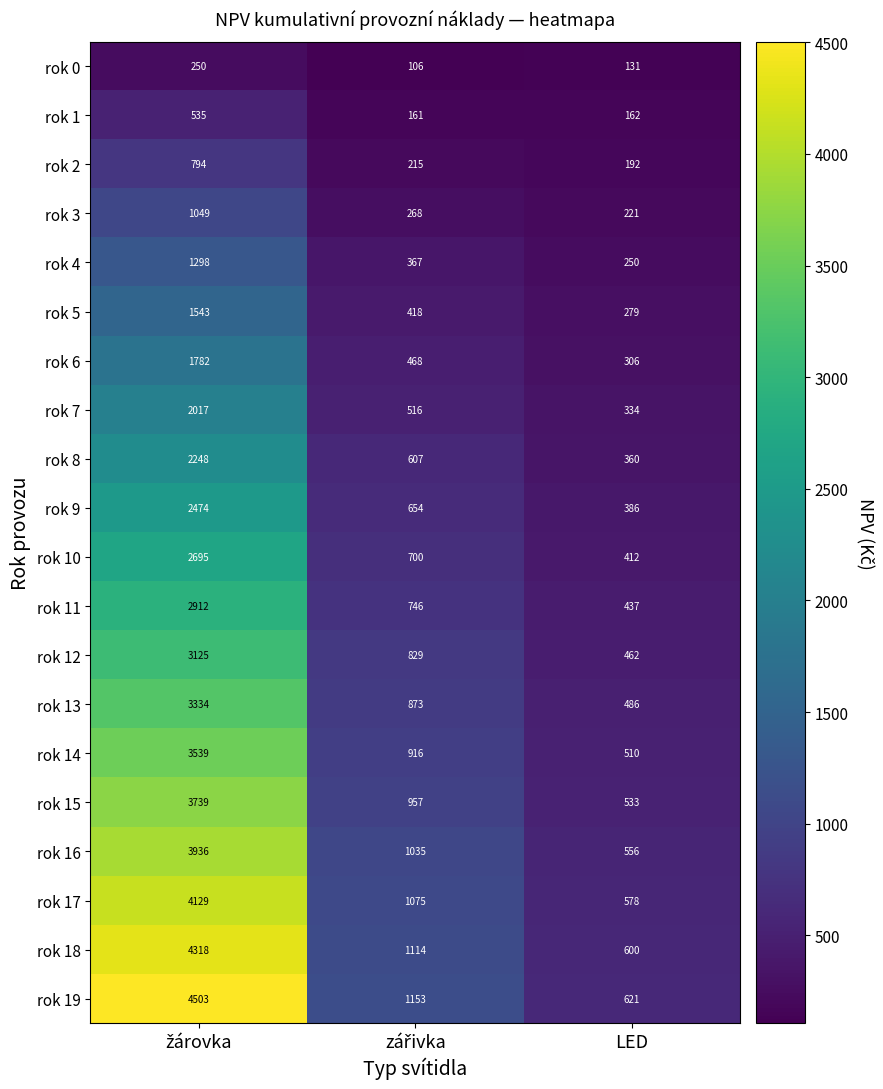

Is it true that rok 9 equals 259 at LED?

False